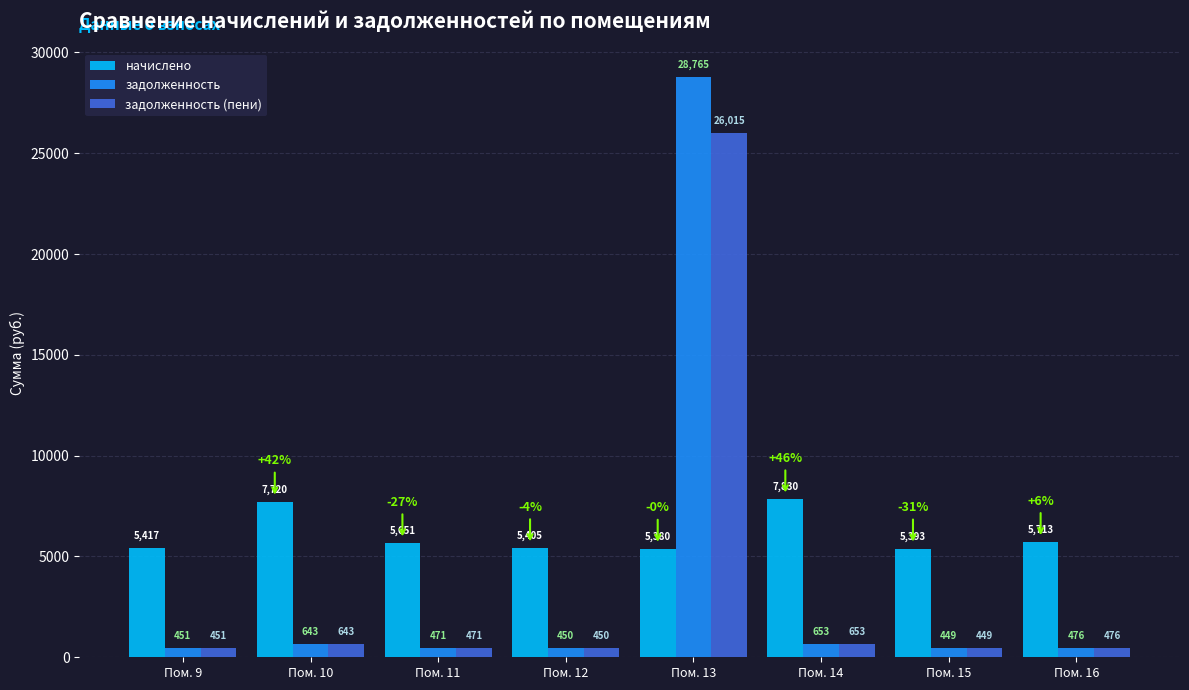

What is the spread (max minus min) of values at Пом. 9?

4965.8